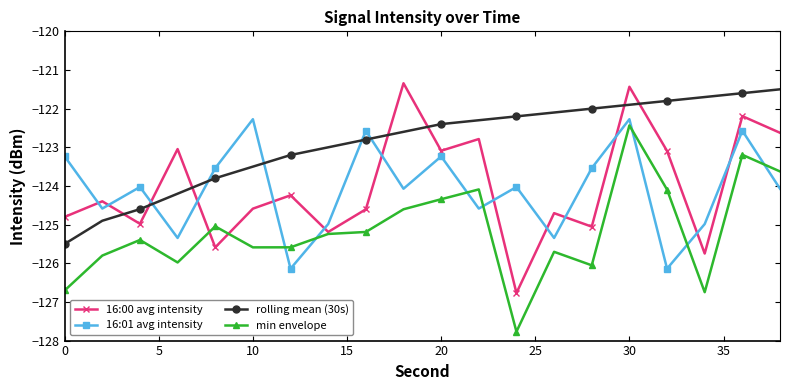

What are all the series names shown in the legend?

16:00 avg intensity, 16:01 avg intensity, rolling mean (30s), min envelope